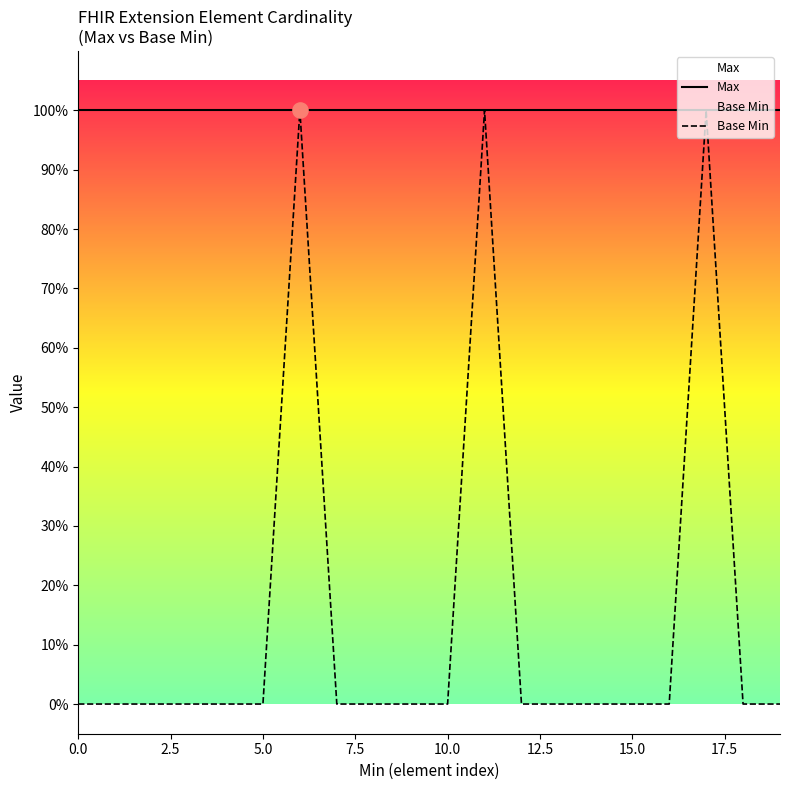

Which series has the largest total across all categories?

Max